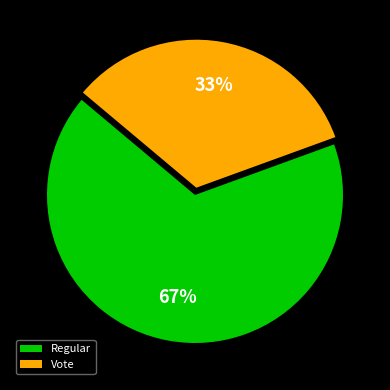

Between Regular and Vote, which is larger?

Regular